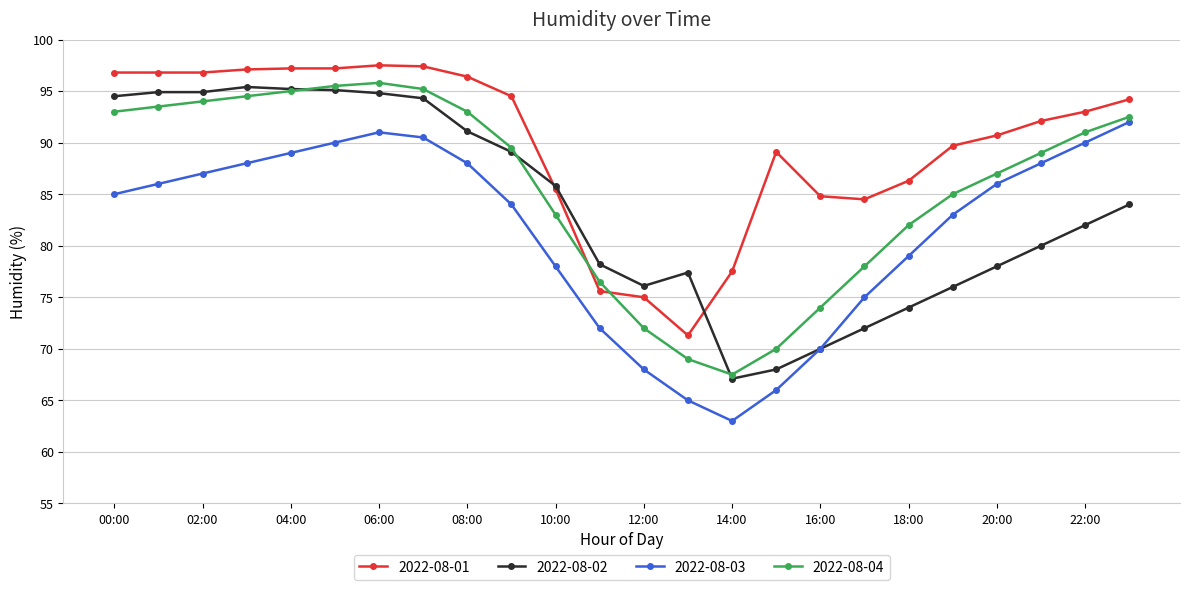

What is the smallest value displayed?

63.0